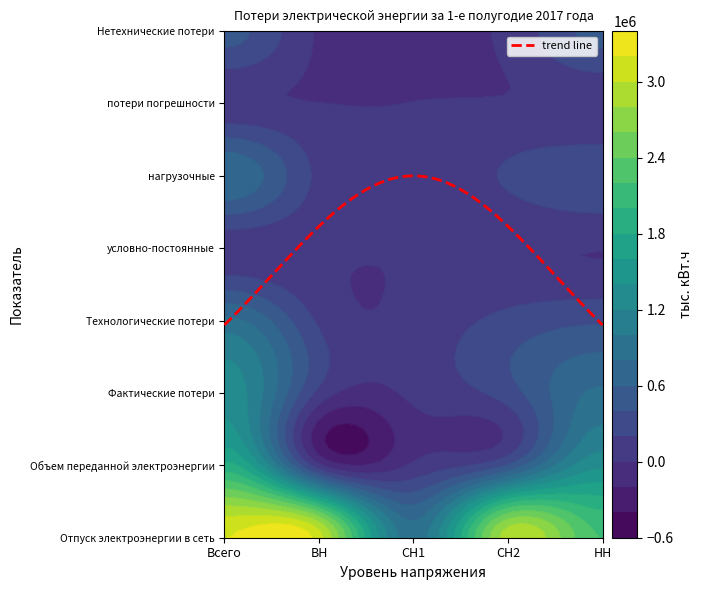

Reading right to left, list all the values displayed in this chart.

Отпуск электроэнергии в сеть: НН=2192037.4	СН2=2917561.1	СН1=891717.9	ВН=3085240.9	Всего=3197850.5
Объем переданной электроэнергии: НН=1356175.6	СН2=421358.3	СН1=35177.2	ВН=58689.4	Всего=1871400.5
Фактические потери: НН=835861.8	СН2=304153.3	СН1=43620.2	ВН=142814.7	Всего=1326450.1
Технологические потери: НН=370509.1	СН2=260081.1	СН1=59936.8	ВН=166973.5	Всего=857500.5
условно-постоянные: НН=3493.4	СН2=26060.0	СН1=7258.9	ВН=18807.8	Всего=55620.2
нагрузочные: НН=359641.9	СН2=221779.0	СН1=51302.2	ВН=146688.0	Всего=779411.1
потери погрешности: НН=7373.7	СН2=12242.1	СН1=1375.7	ВН=1477.8	Всего=22469.2
Нетехнические потери: НН=465352.8	СН2=44072.2	СН1=-16316.6	ВН=-24158.8	Всего=468949.6